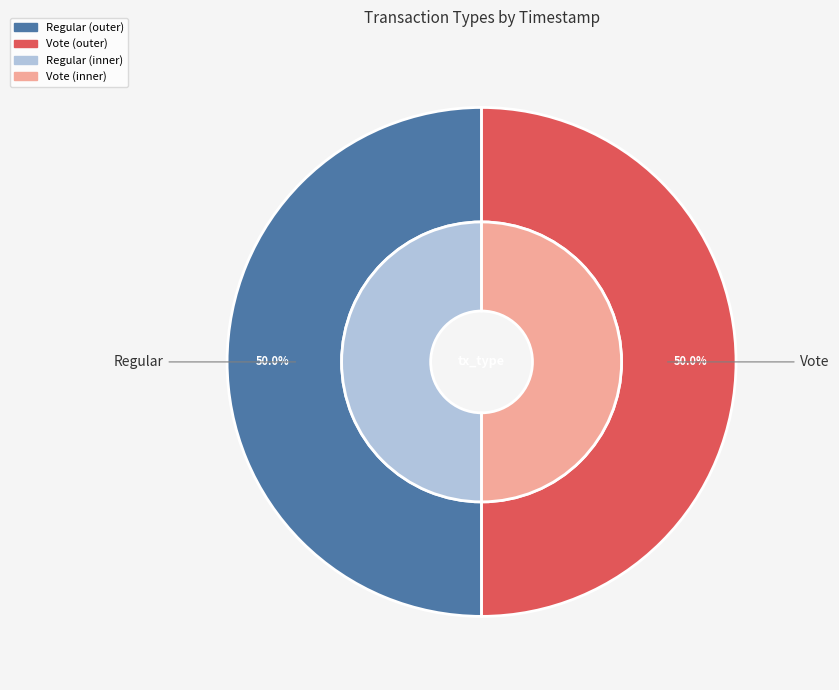

What is the largest slice in the pie chart?

Regular